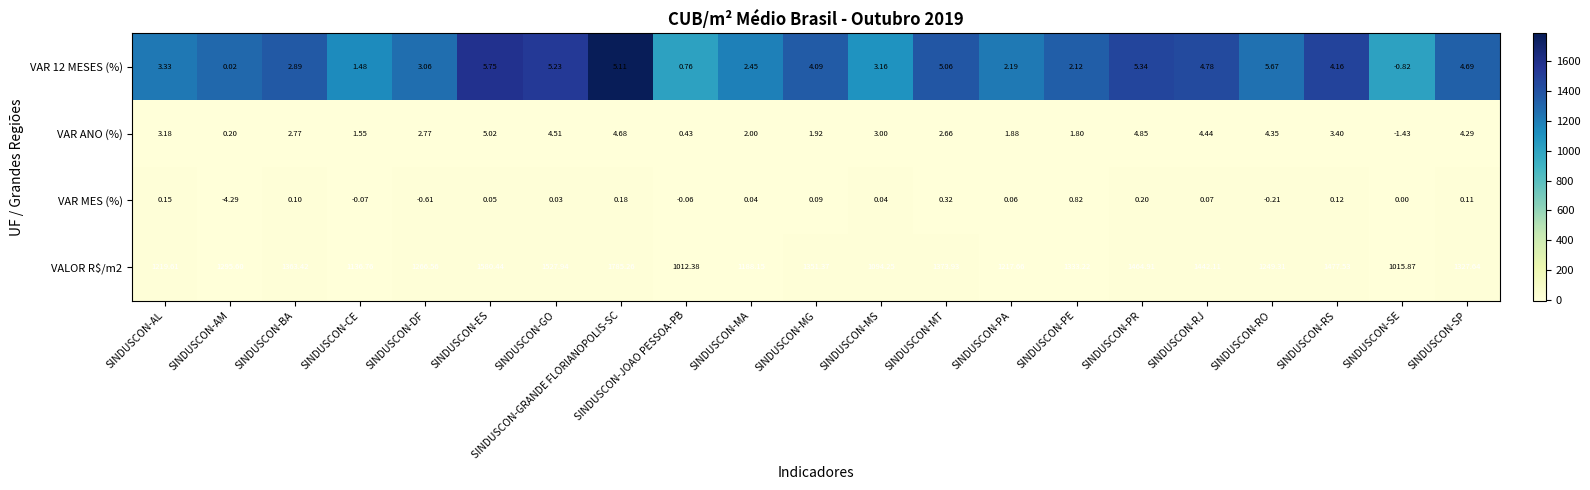

List the labels in order of VAR 12 MESES (%) value, largest first.

SINDUSCON-ES, SINDUSCON-RO, SINDUSCON-PR, SINDUSCON-GO, SINDUSCON-GRANDE FLORIANOPOLIS-SC, SINDUSCON-MT, SINDUSCON-RJ, SINDUSCON-SP, SINDUSCON-RS, SINDUSCON-MG, SINDUSCON-AL, SINDUSCON-MS, SINDUSCON-DF, SINDUSCON-BA, SINDUSCON-MA, SINDUSCON-PA, SINDUSCON-PE, SINDUSCON-CE, SINDUSCON-JOAO PESSOA-PB, SINDUSCON-AM, SINDUSCON-SE